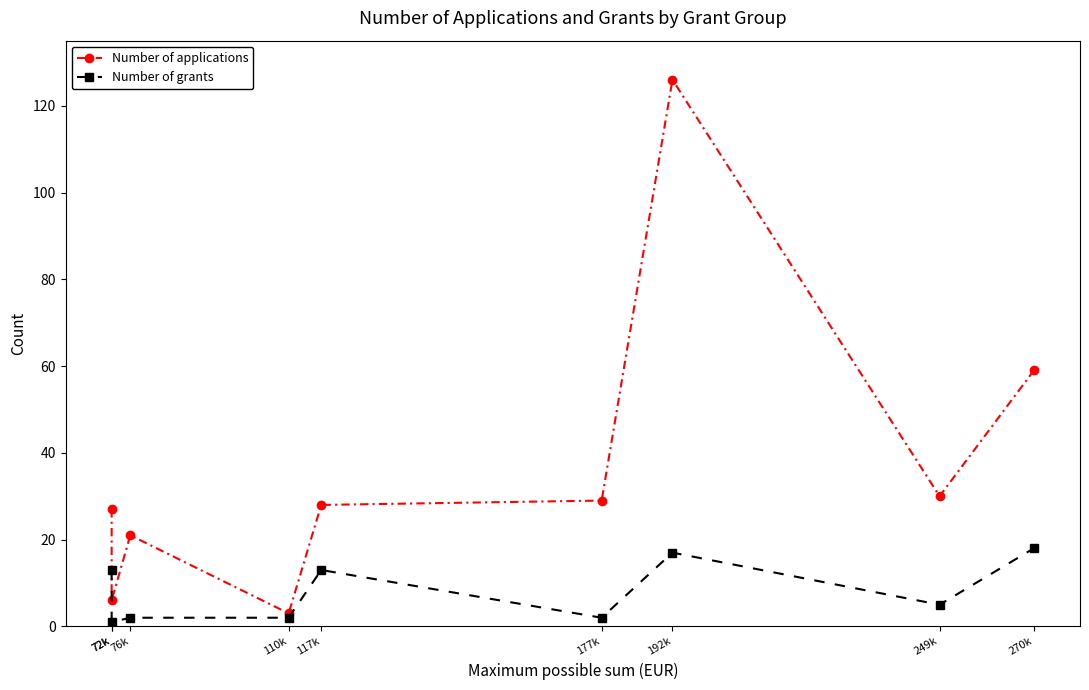

True or false: Number of applications has a value of 29 at 177k.

True